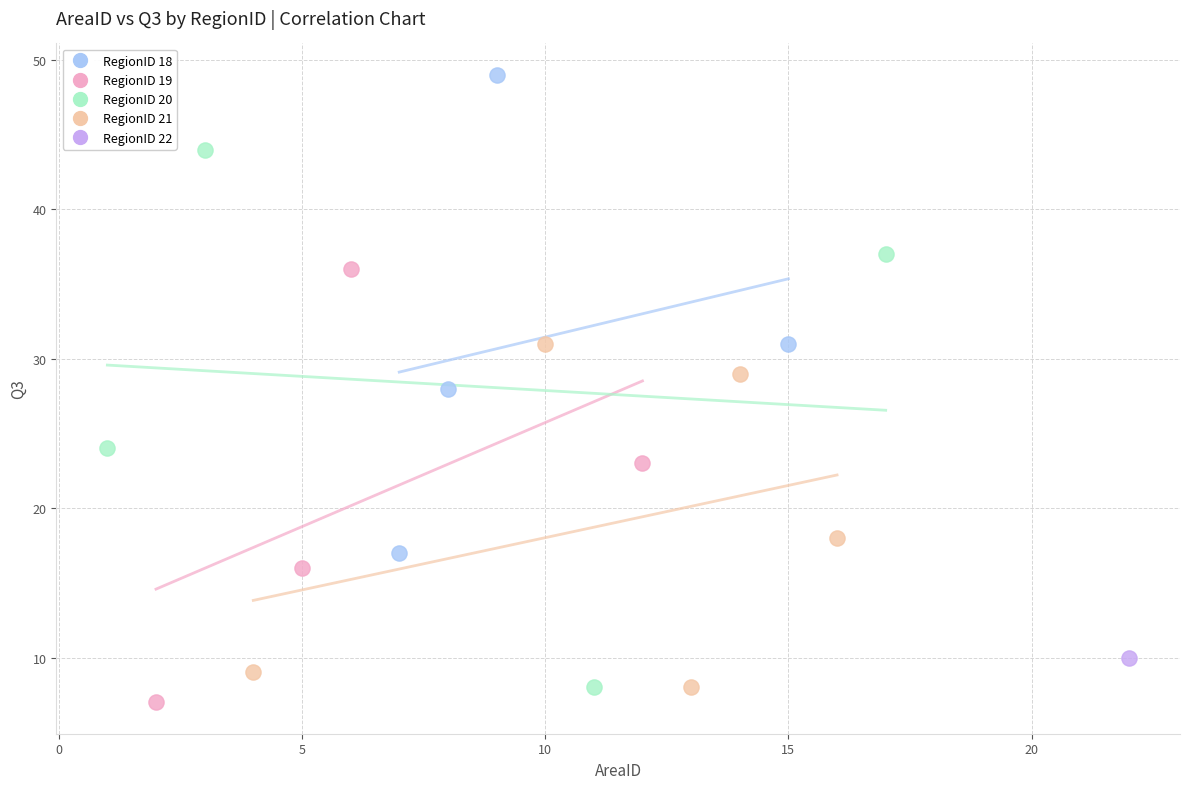

What are all the series names shown in the legend?

RegionID 18, RegionID 19, RegionID 20, RegionID 21, RegionID 22